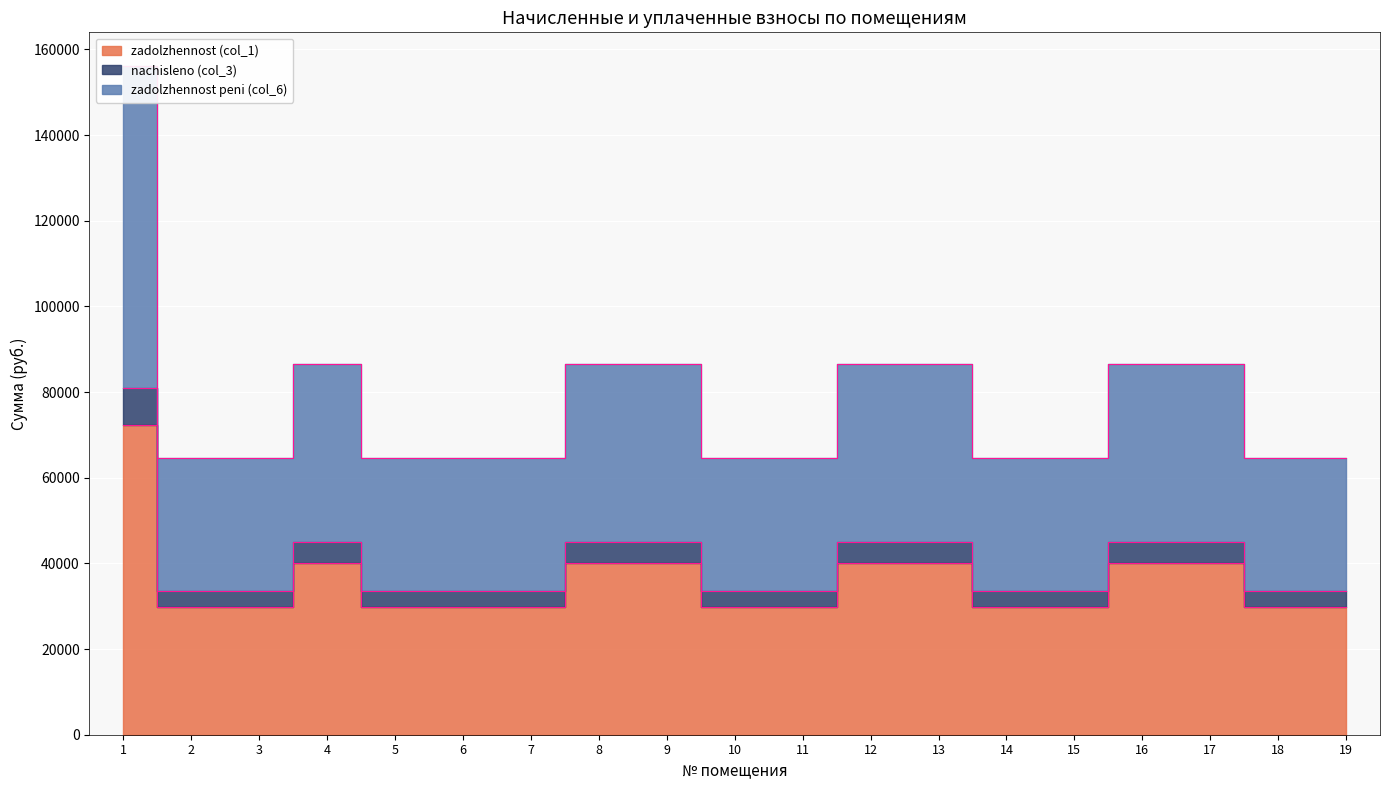

List the series in order of their peak value, lowest first.

zadolzhennost (col_1), nachisleno (col_3), zadolzhennost peni (col_6)